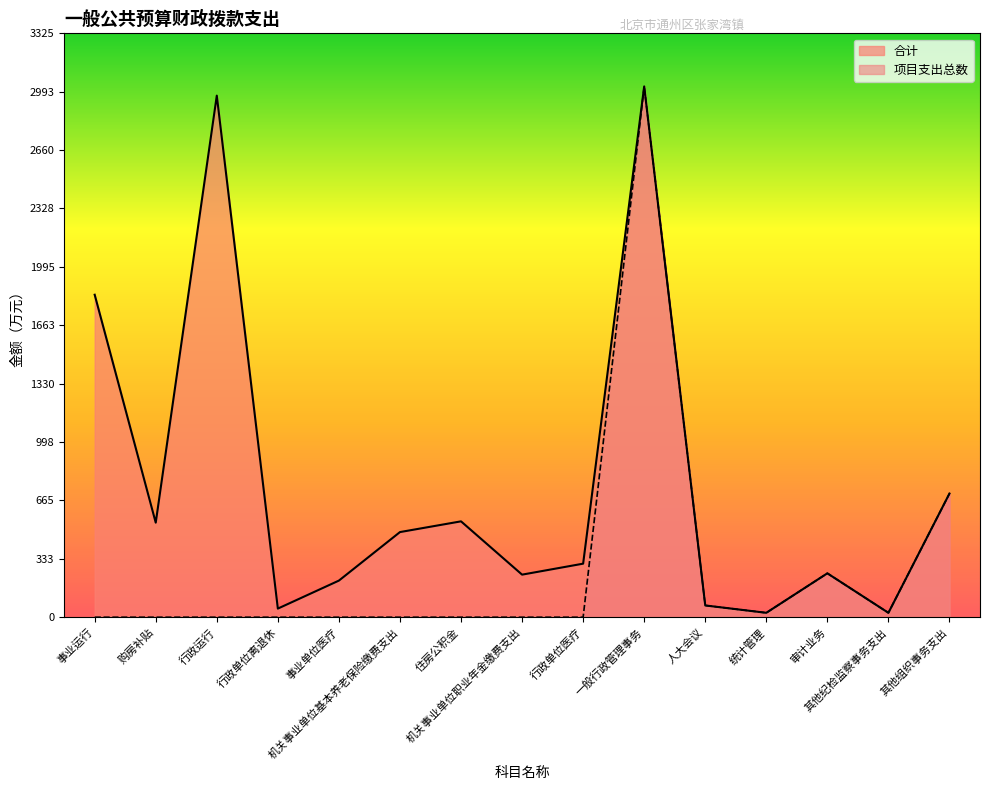

Reading left to right, what are all the values shown in this chart?

合计: 1836.7	538.5	2970.6	49.1	208.5	484.9	546.0	242.4	305.0	3023.2	67.0	25.1	250.0	25.0	704.4
项目支出总数: 0.0	0.0	0.0	0.0	0.0	0.0	0.0	0.0	0.0	3023.2	67.0	25.1	250.0	25.0	704.4